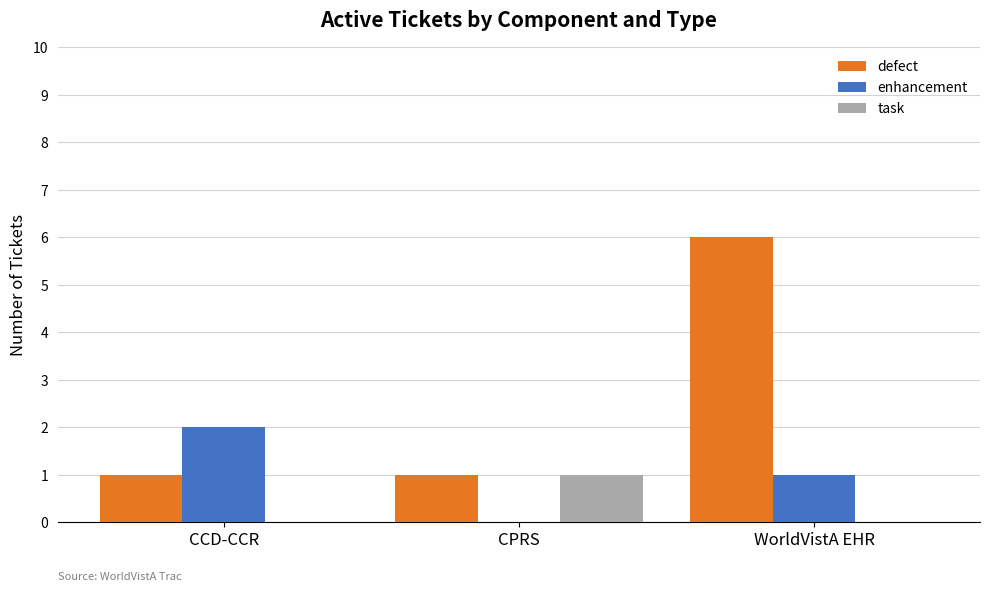

Reading left to right, what are all the values shown in this chart?

defect: CCD-CCR=1	CPRS=1	WorldVistA EHR=6
enhancement: CCD-CCR=2	CPRS=0	WorldVistA EHR=1
task: CCD-CCR=0	CPRS=1	WorldVistA EHR=0